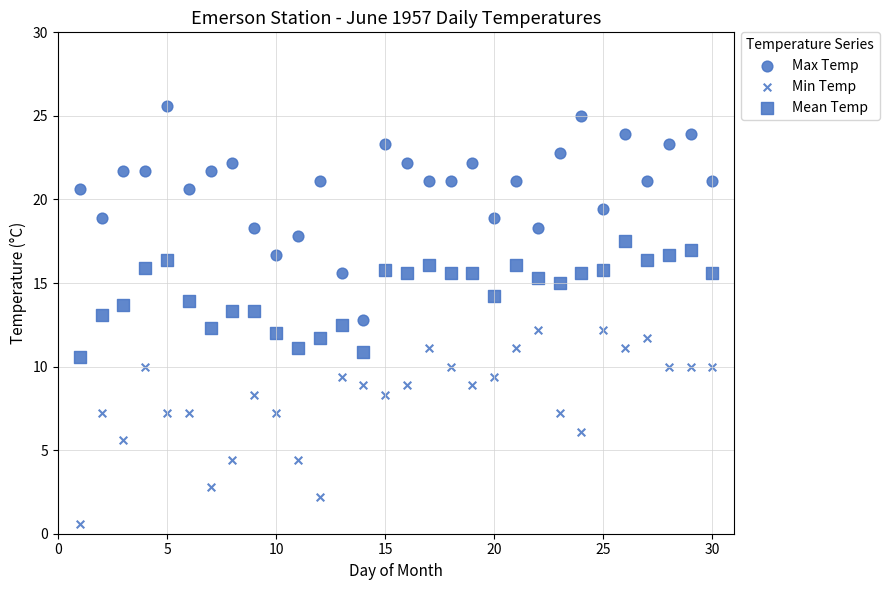

How many points are shown in the scatter plot?

90